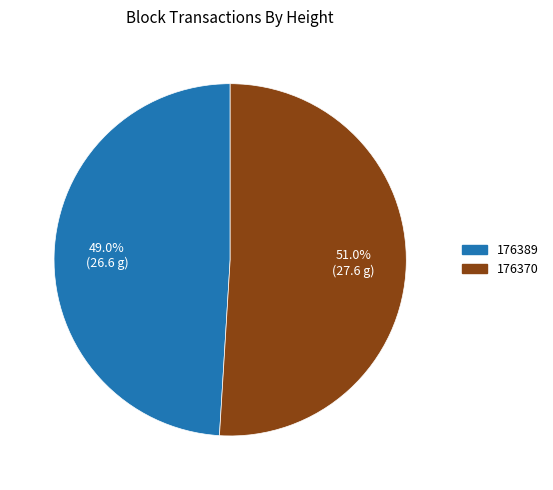

To the nearest percent, what is the difference between the largest and smallest slice percentages?

2%